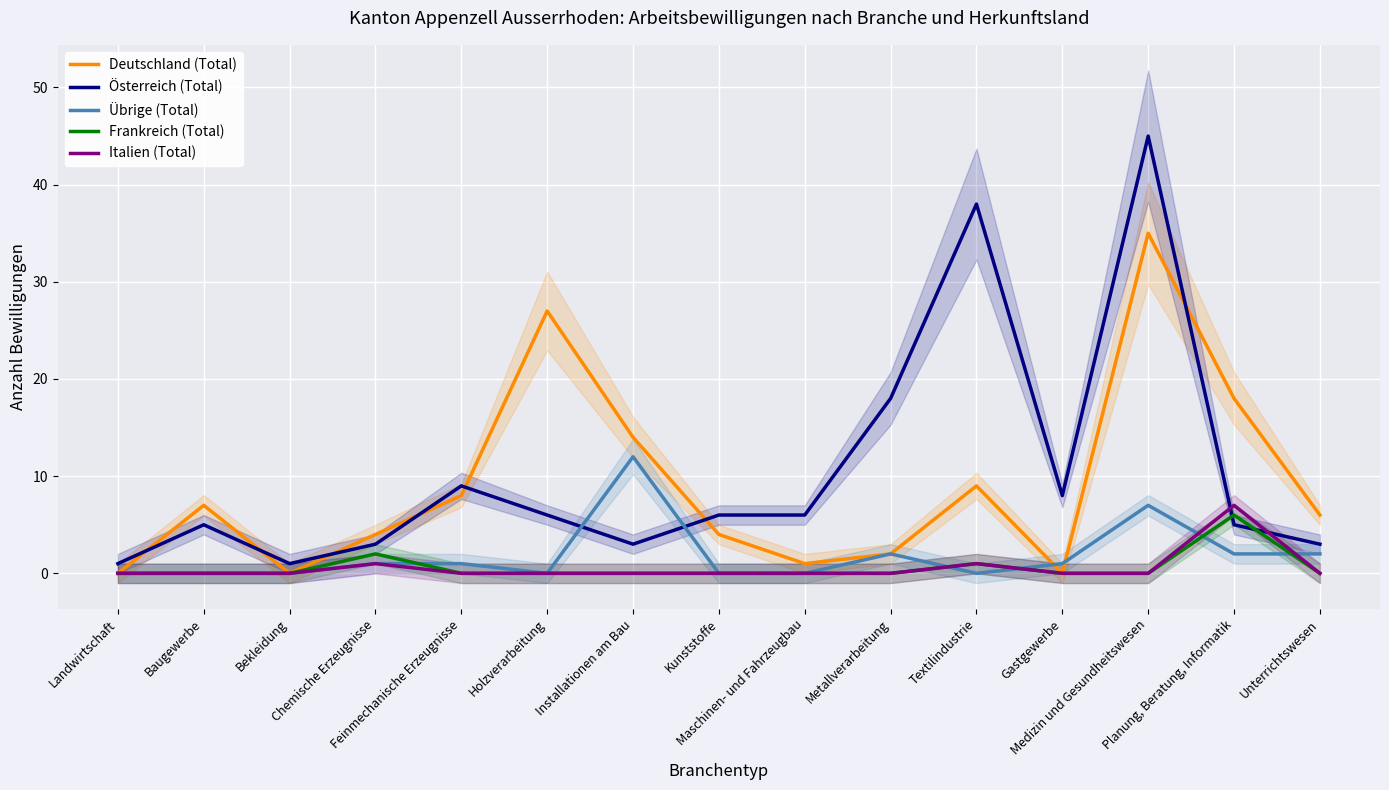

Which series has the largest total across all categories?

Österreich (Total)